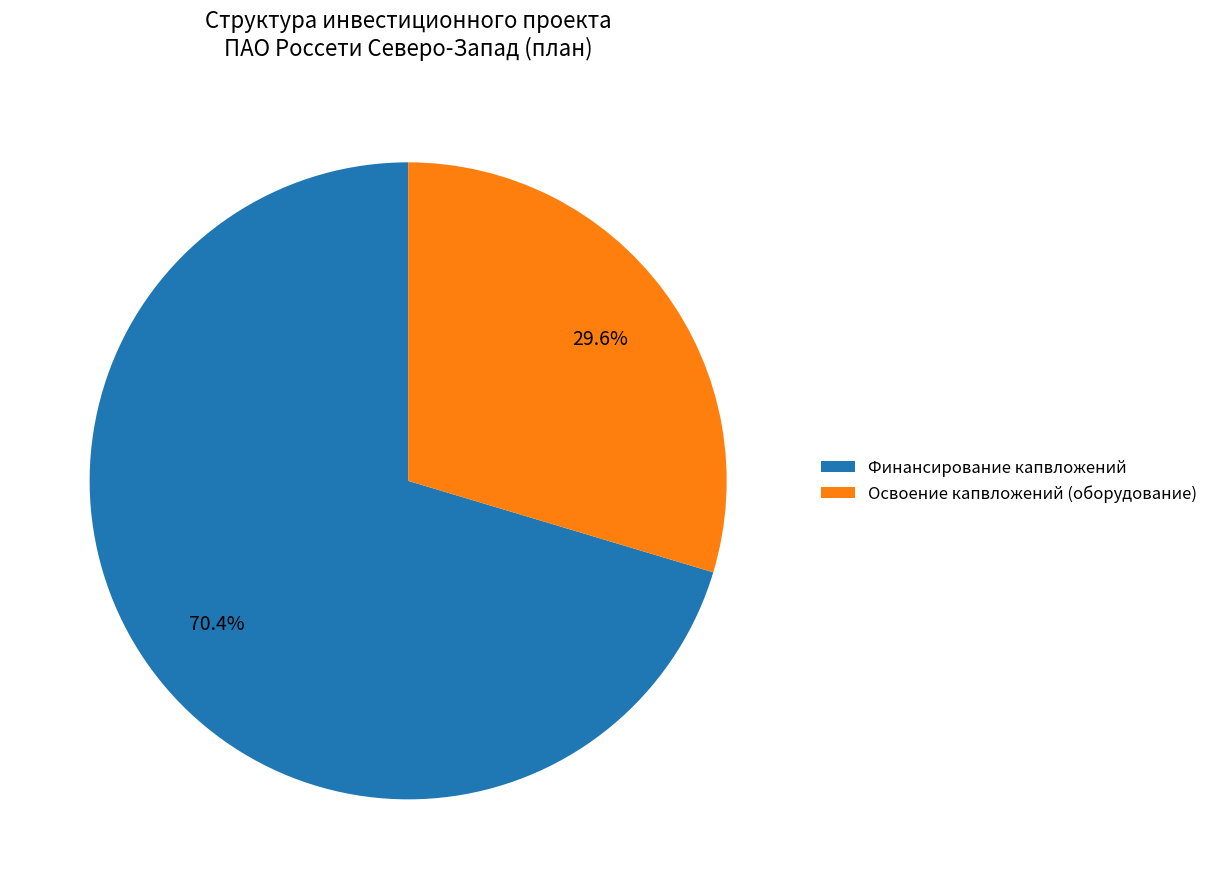

To the nearest percent, what is the average slice percentage?

50%